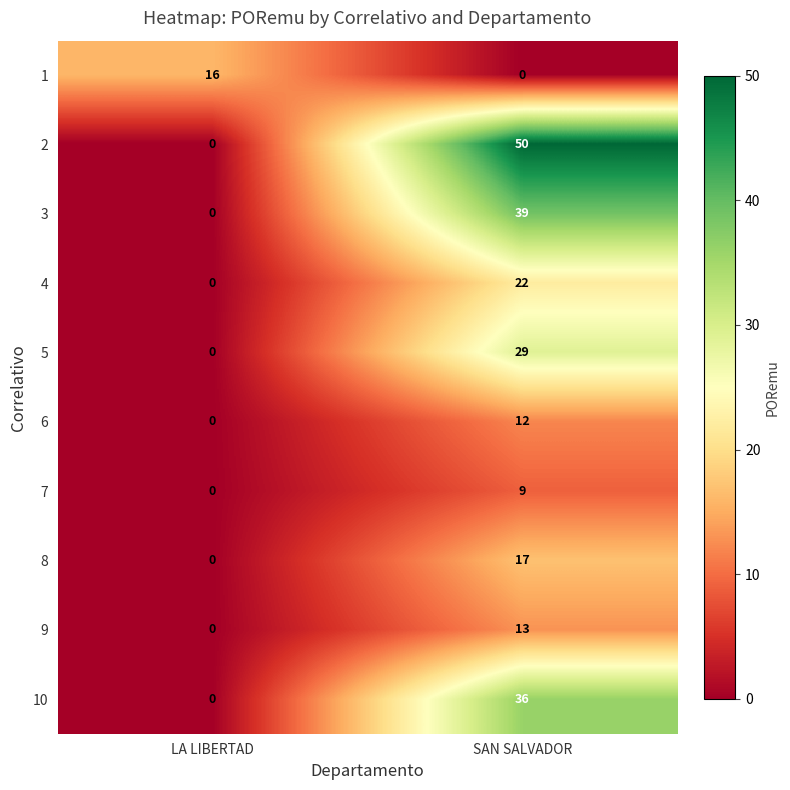

What is the total value across all series at LA LIBERTAD?

16